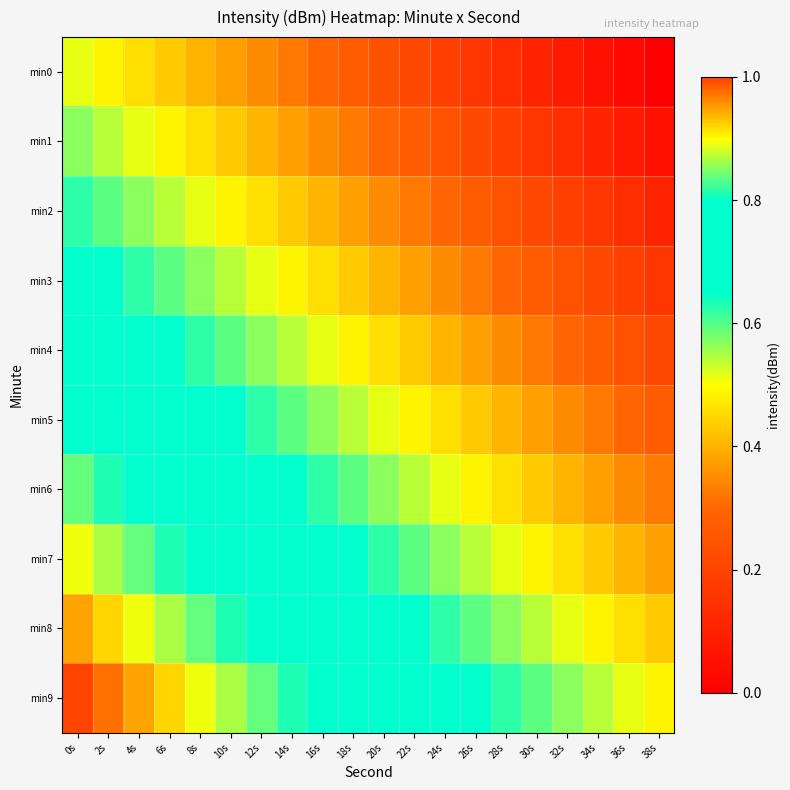

Reading right to left, extract all data points from this chart.

min0: 38s=0.0	36s=0.0	34s=0.1	32s=0.1	30s=0.1	28s=0.1	26s=0.2	24s=0.2	22s=0.2	20s=0.2	18s=0.3	16s=0.3	14s=0.3	12s=0.4	10s=0.4	8s=0.4	6s=0.4	4s=0.5	2s=0.5	0s=0.5
min1: 38s=0.1	36s=0.1	34s=0.1	32s=0.1	30s=0.2	28s=0.2	26s=0.2	24s=0.2	22s=0.3	20s=0.3	18s=0.3	16s=0.4	14s=0.4	12s=0.4	10s=0.4	8s=0.5	6s=0.5	4s=0.5	2s=0.5	0s=0.6
min2: 38s=0.1	36s=0.1	34s=0.2	32s=0.2	30s=0.2	28s=0.2	26s=0.3	24s=0.3	22s=0.3	20s=0.4	18s=0.4	16s=0.4	14s=0.4	12s=0.5	10s=0.5	8s=0.5	6s=0.5	4s=0.6	2s=0.6	0s=0.6
min3: 38s=0.2	36s=0.2	34s=0.2	32s=0.2	30s=0.3	28s=0.3	26s=0.3	24s=0.4	22s=0.4	20s=0.4	18s=0.4	16s=0.5	14s=0.5	12s=0.5	10s=0.5	8s=0.6	6s=0.6	4s=0.6	2s=0.6	0s=0.7
min4: 38s=0.2	36s=0.2	34s=0.3	32s=0.3	30s=0.3	28s=0.4	26s=0.4	24s=0.4	22s=0.4	20s=0.5	18s=0.5	16s=0.5	14s=0.5	12s=0.6	10s=0.6	8s=0.6	6s=0.6	4s=0.7	2s=0.7	0s=0.7
min5: 38s=0.3	36s=0.3	34s=0.3	32s=0.4	30s=0.4	28s=0.4	26s=0.4	24s=0.5	22s=0.5	20s=0.5	18s=0.5	16s=0.6	14s=0.6	12s=0.6	10s=0.6	8s=0.7	6s=0.7	4s=0.7	2s=0.8	0s=0.8
min6: 38s=0.3	36s=0.4	34s=0.4	32s=0.4	30s=0.4	28s=0.5	26s=0.5	24s=0.5	22s=0.5	20s=0.6	18s=0.6	16s=0.6	14s=0.6	12s=0.7	10s=0.7	8s=0.7	6s=0.8	4s=0.8	2s=0.8	0s=0.8
min7: 38s=0.4	36s=0.4	34s=0.4	32s=0.5	30s=0.5	28s=0.5	26s=0.5	24s=0.6	22s=0.6	20s=0.6	18s=0.6	16s=0.7	14s=0.7	12s=0.7	10s=0.8	8s=0.8	6s=0.8	4s=0.8	2s=0.9	0s=0.9
min8: 38s=0.4	36s=0.5	34s=0.5	32s=0.5	30s=0.5	28s=0.6	26s=0.6	24s=0.6	22s=0.6	20s=0.7	18s=0.7	16s=0.7	14s=0.8	12s=0.8	10s=0.8	8s=0.8	6s=0.9	4s=0.9	2s=0.9	0s=0.9
min9: 38s=0.5	36s=0.5	34s=0.5	32s=0.6	30s=0.6	28s=0.6	26s=0.6	24s=0.7	22s=0.7	20s=0.7	18s=0.8	16s=0.8	14s=0.8	12s=0.8	10s=0.9	8s=0.9	6s=0.9	4s=0.9	2s=1.0	0s=1.0